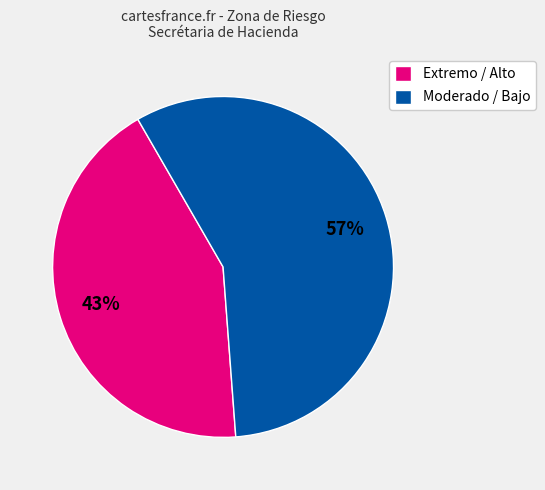

Rank the categories by value from lowest to highest.

Extremo / Alto, Moderado / Bajo